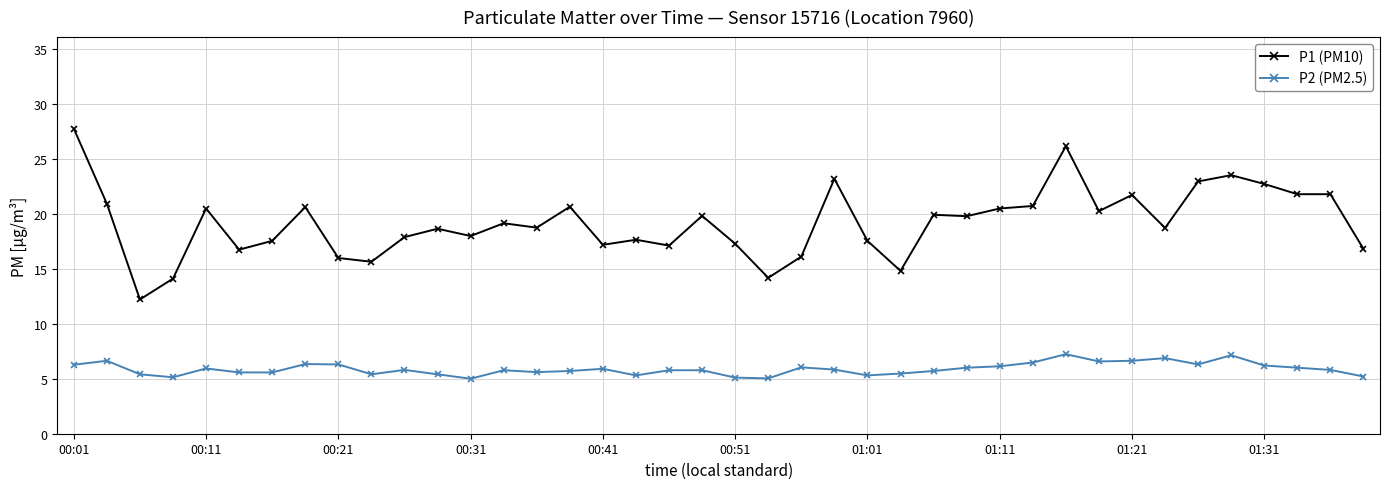

True or false: P1 (PM10) and P2 (PM2.5) cross at least once.

False